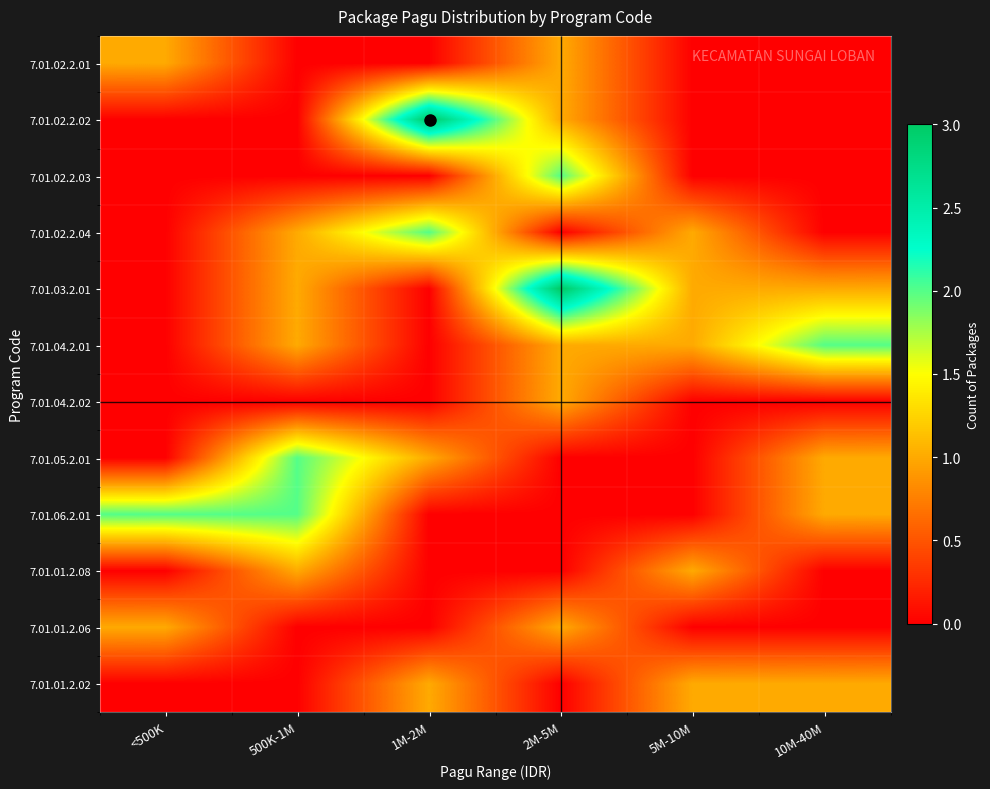

Reading left to right, list all the values displayed in this chart.

7.01.02.2.01: <500K=1	500K-1M=0	1M-2M=0	2M-5M=1	5M-10M=0	10M-40M=0
7.01.02.2.02: <500K=0	500K-1M=0	1M-2M=3	2M-5M=1	5M-10M=0	10M-40M=0
7.01.02.2.03: <500K=0	500K-1M=0	1M-2M=0	2M-5M=2	5M-10M=0	10M-40M=0
7.01.02.2.04: <500K=0	500K-1M=1	1M-2M=2	2M-5M=0	5M-10M=1	10M-40M=0
7.01.03.2.01: <500K=0	500K-1M=1	1M-2M=0	2M-5M=3	5M-10M=1	10M-40M=1
7.01.04.2.01: <500K=0	500K-1M=1	1M-2M=0	2M-5M=1	5M-10M=1	10M-40M=2
7.01.04.2.02: <500K=0	500K-1M=0	1M-2M=0	2M-5M=1	5M-10M=0	10M-40M=0
7.01.05.2.01: <500K=0	500K-1M=2	1M-2M=1	2M-5M=0	5M-10M=0	10M-40M=1
7.01.06.2.01: <500K=2	500K-1M=2	1M-2M=0	2M-5M=0	5M-10M=0	10M-40M=1
7.01.01.2.08: <500K=0	500K-1M=1	1M-2M=0	2M-5M=0	5M-10M=1	10M-40M=0
7.01.01.2.06: <500K=1	500K-1M=0	1M-2M=0	2M-5M=1	5M-10M=0	10M-40M=0
7.01.01.2.02: <500K=0	500K-1M=0	1M-2M=1	2M-5M=0	5M-10M=1	10M-40M=1